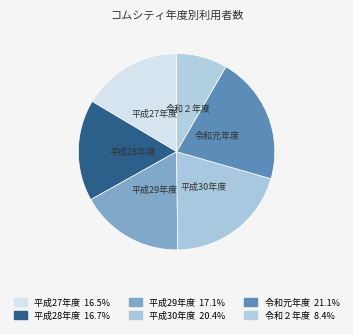

Which category has the smallest portion of the pie?

令和２年度